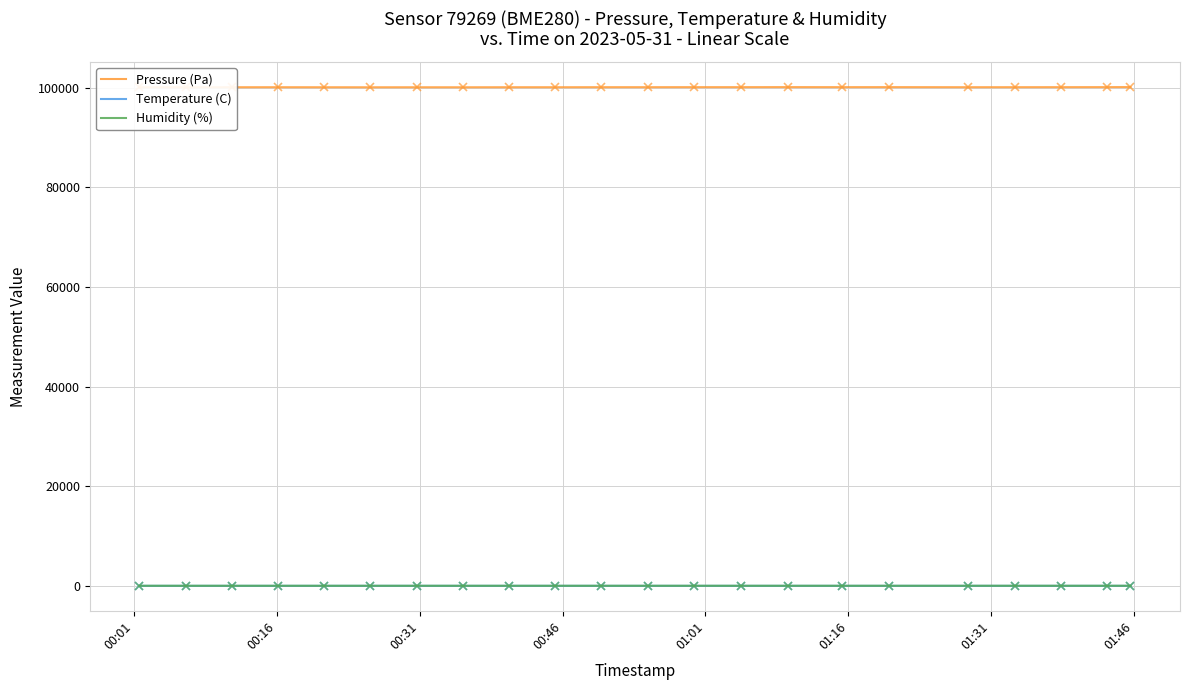

True or false: Pressure (Pa) and Temperature (C) intersect in this chart.

False